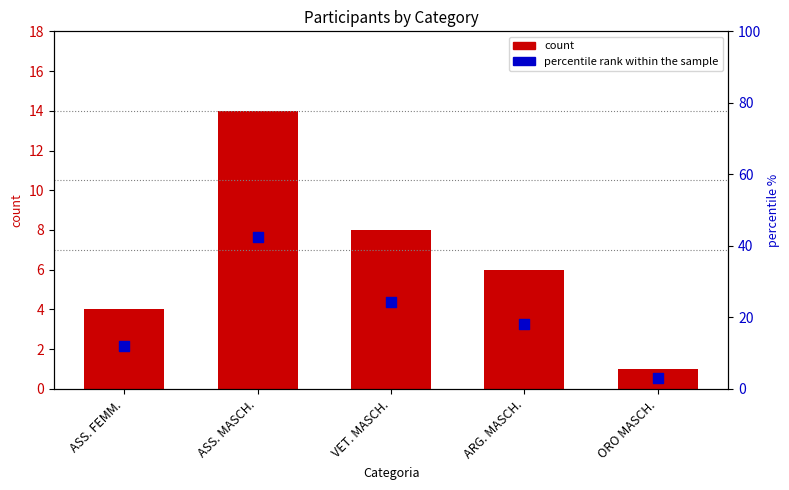

What is the total value across all series at ASS. FEMM.?

16.1